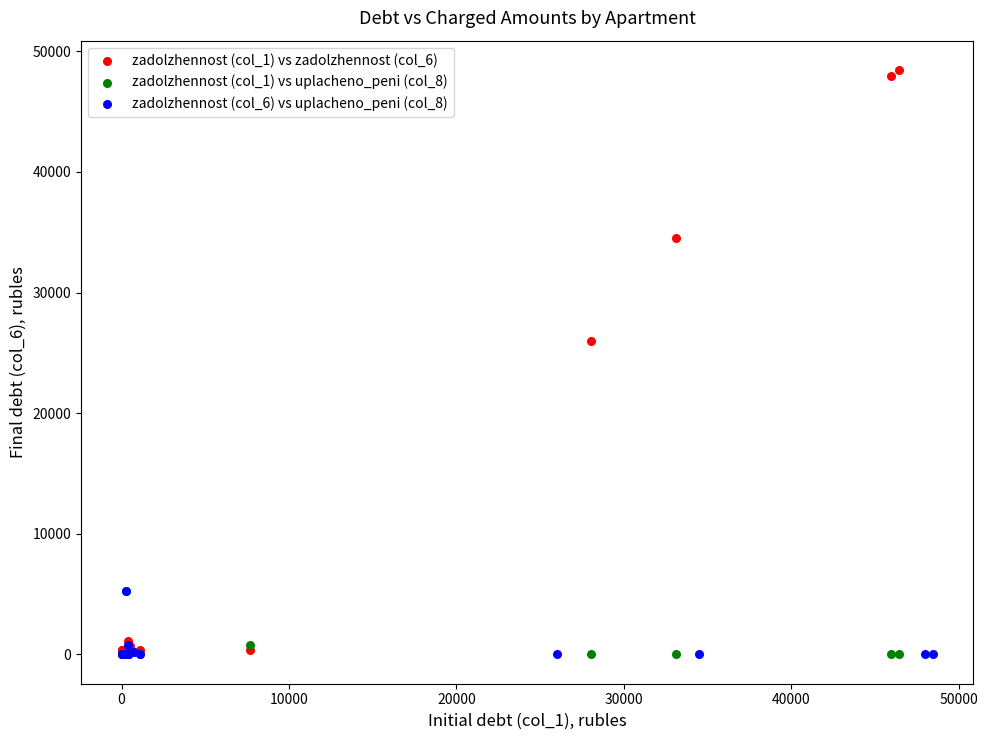

Which series reaches the maximum Y coordinate?

zadolzhennost (col_1) vs zadolzhennost (col_6)